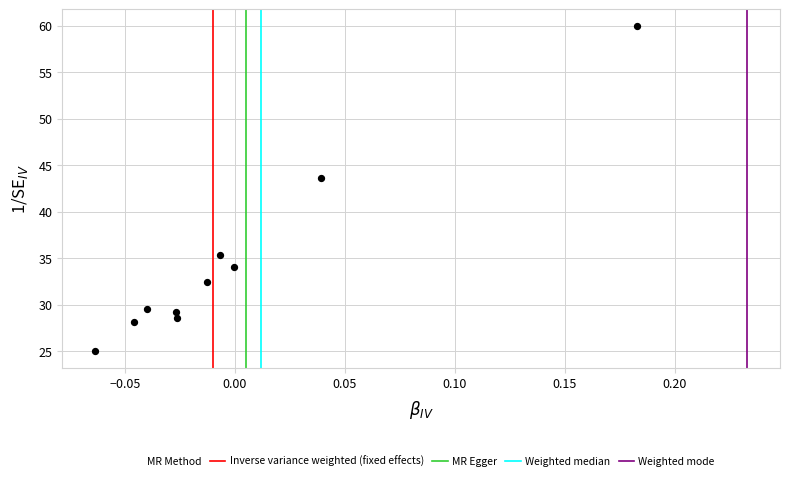

What is the range of Y values (max minus min)?

35.0